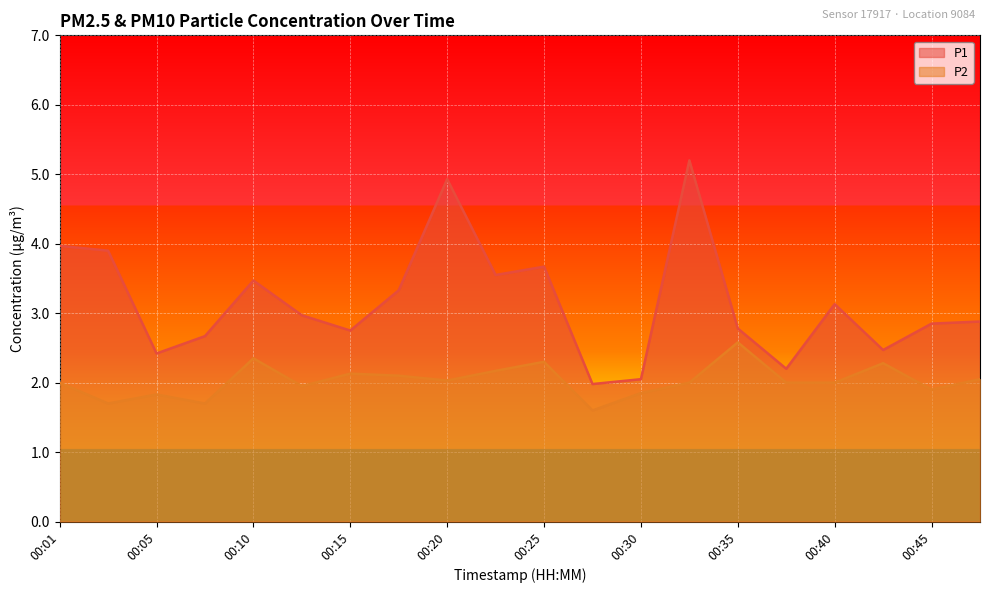

How many lines are shown in the chart?

2